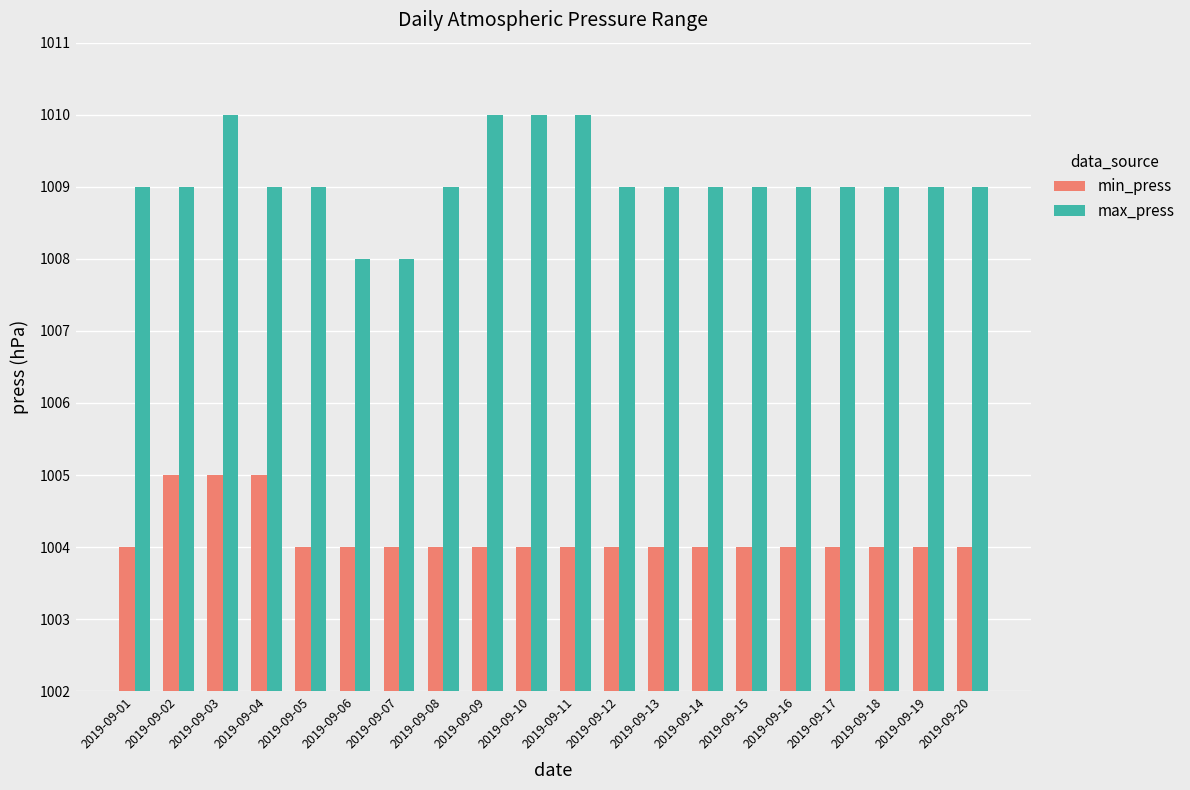

What is the spread (max minus min) of values at 2019-09-15?

5